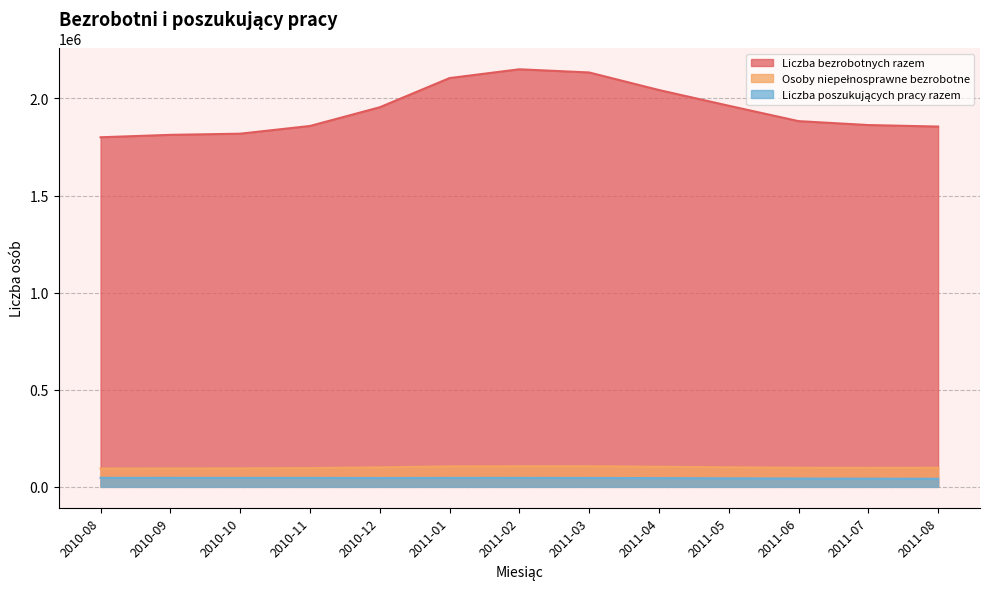

Is the value of Osoby niepełnosprawne bezrobotne at 2011-04 greater than the value of Liczba poszukujących pracy razem at 2010-10?

Yes